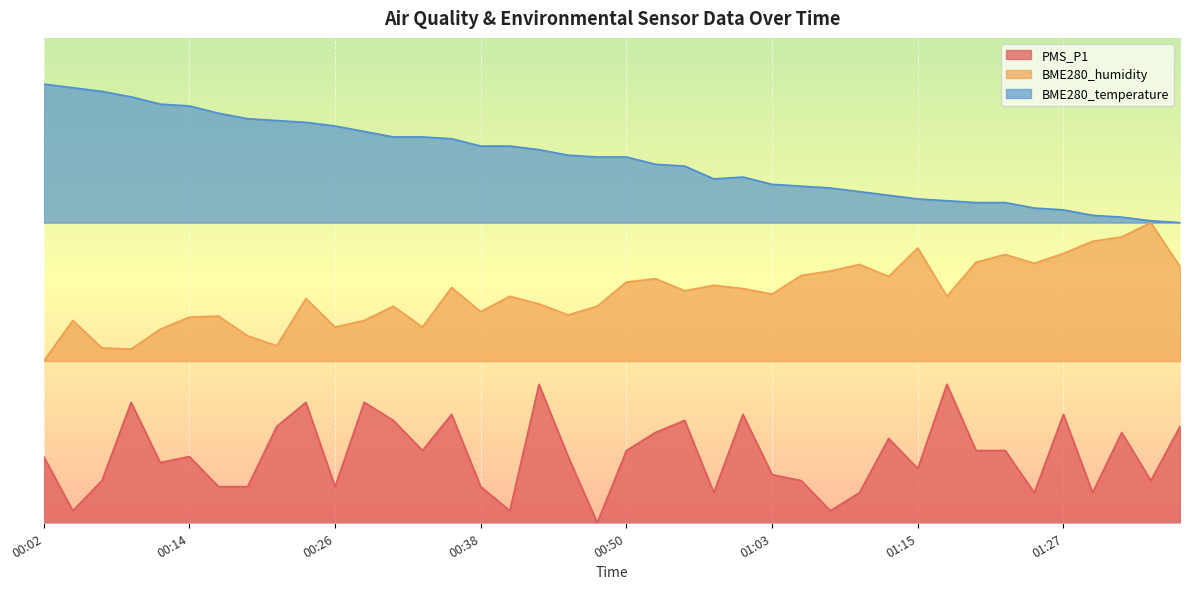

True or false: PMS_P1 and BME280_temperature cross at least once.

False